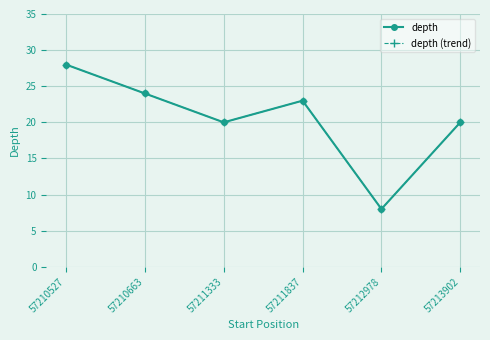

Is this an area chart (filled region under the line)?

No